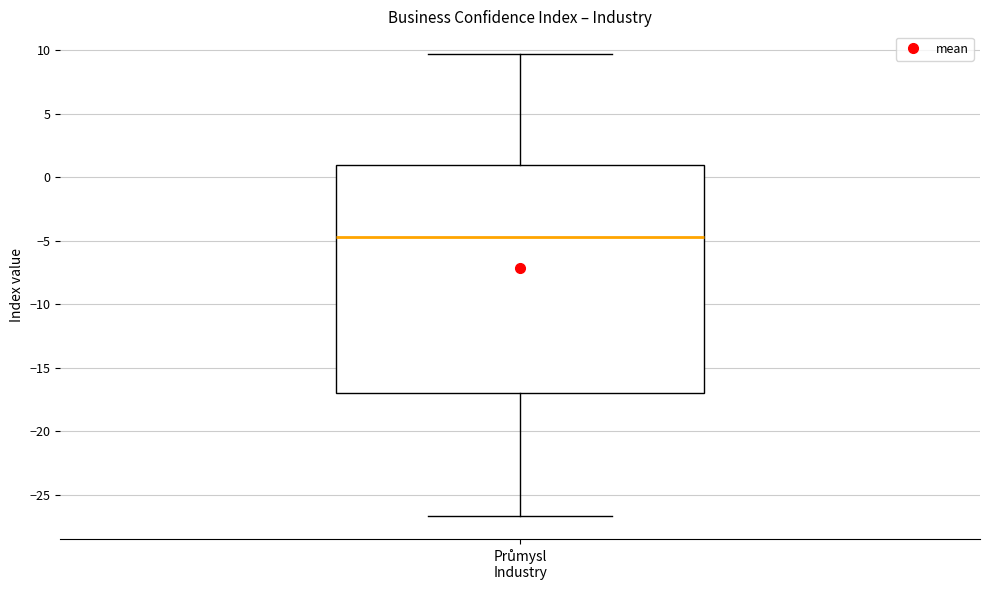

Where does the lower whisker of the box for Průmysl Industry end on the y-axis? The values are not printed on the chart, so give them approximately, as read against the axis.

-26.5